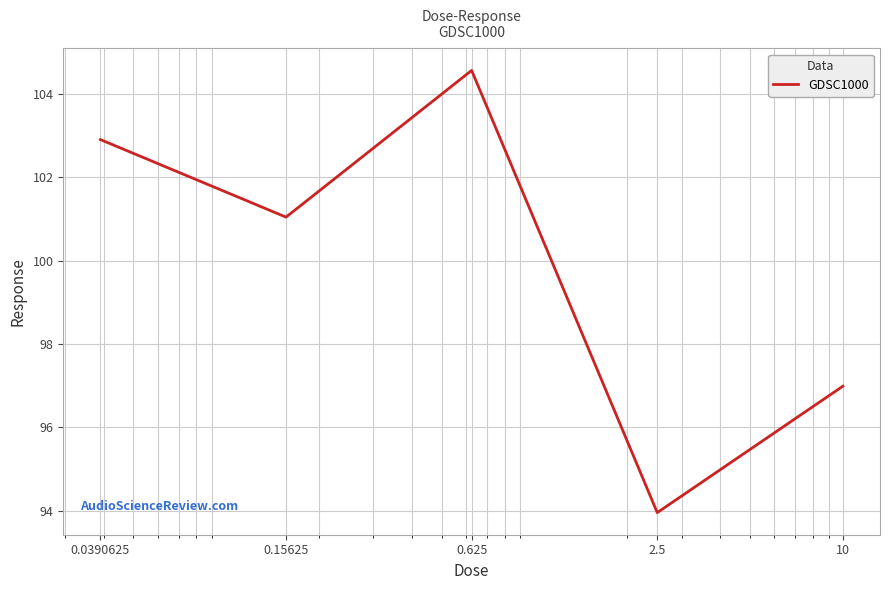

What is the sum of all values?

499.5